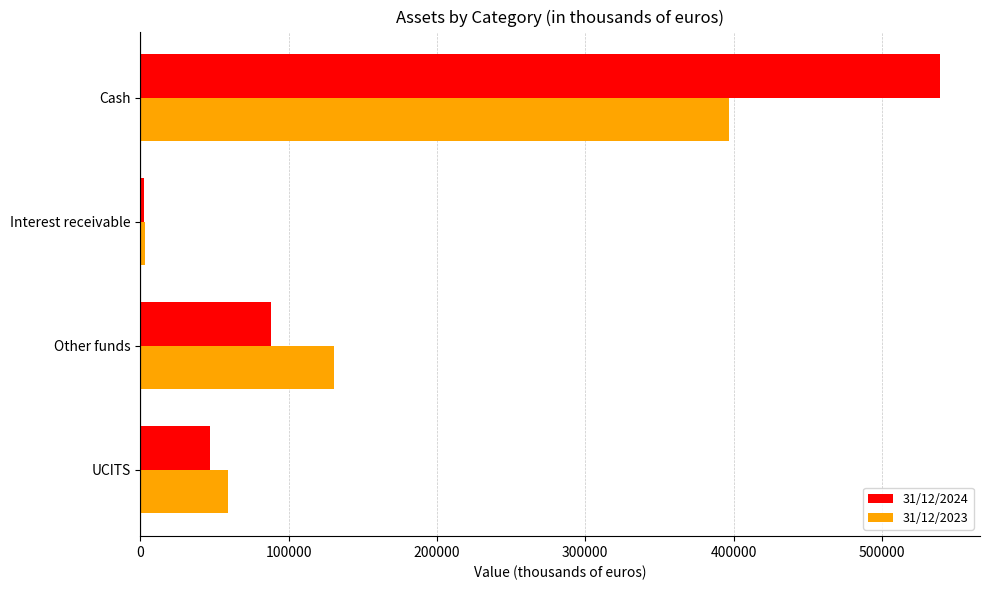

Is it true that 31/12/2024 equals 129957 at Other funds?

False